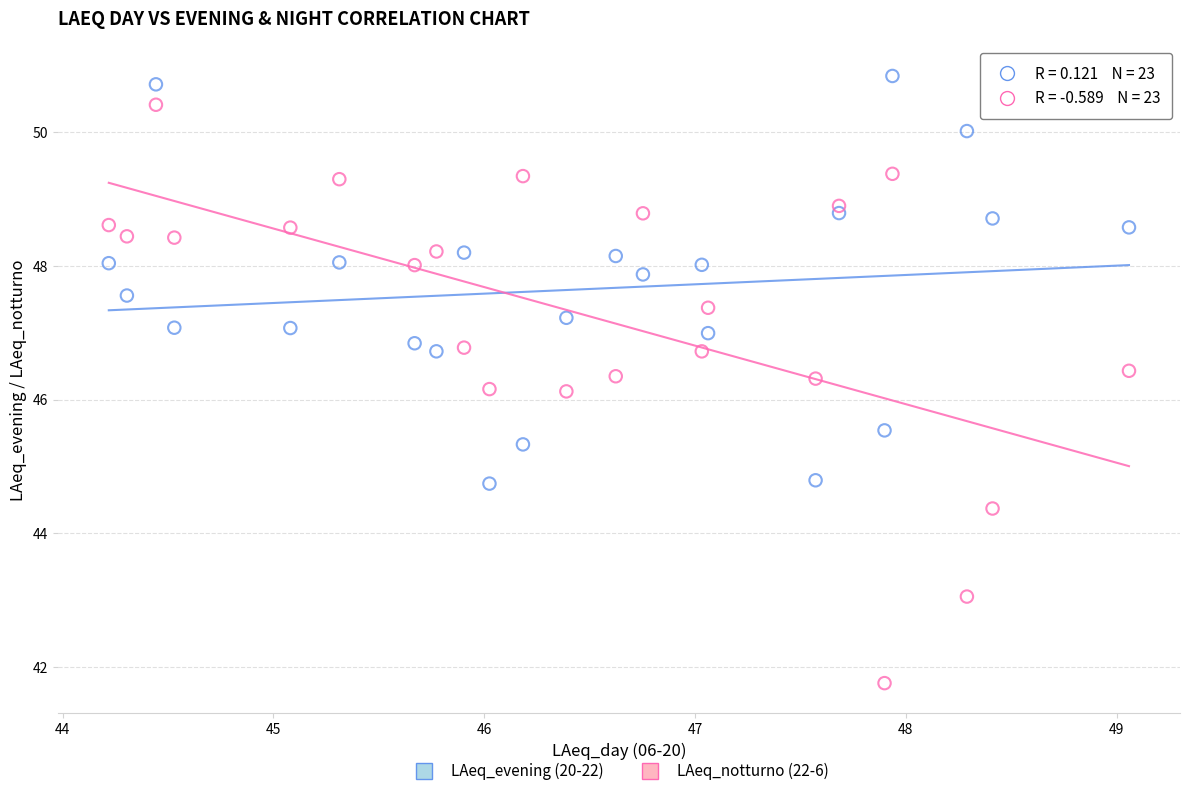

Which series contains the highest Y value?

LAeq_evening (20-22)